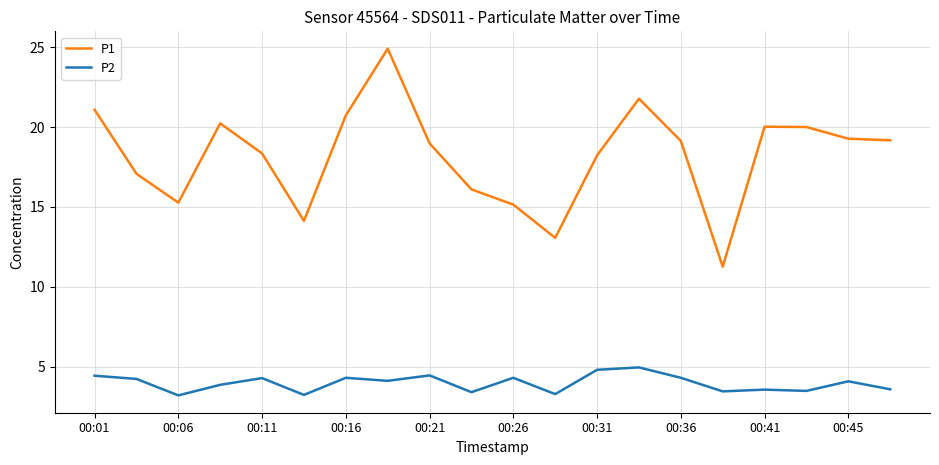

Does the chart display data point markers on the line(s)?

No